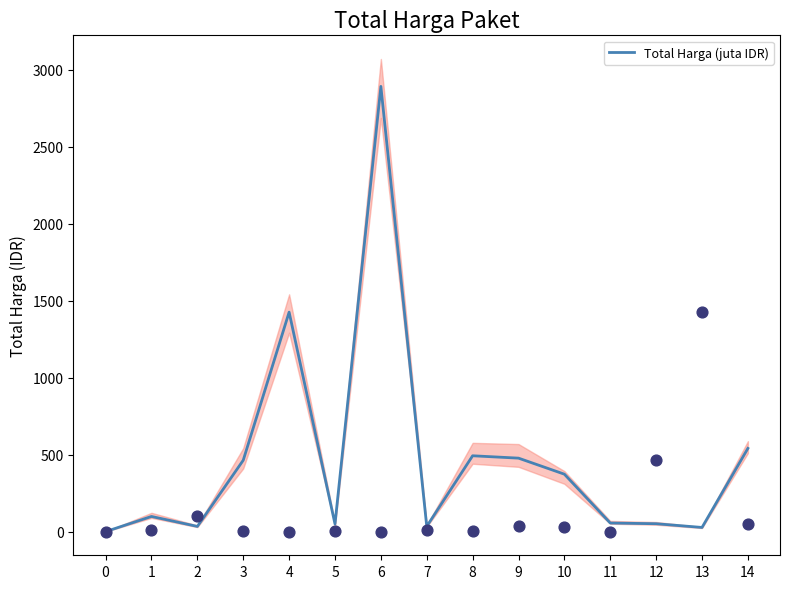

Which has a higher value, 11 or 1?

1